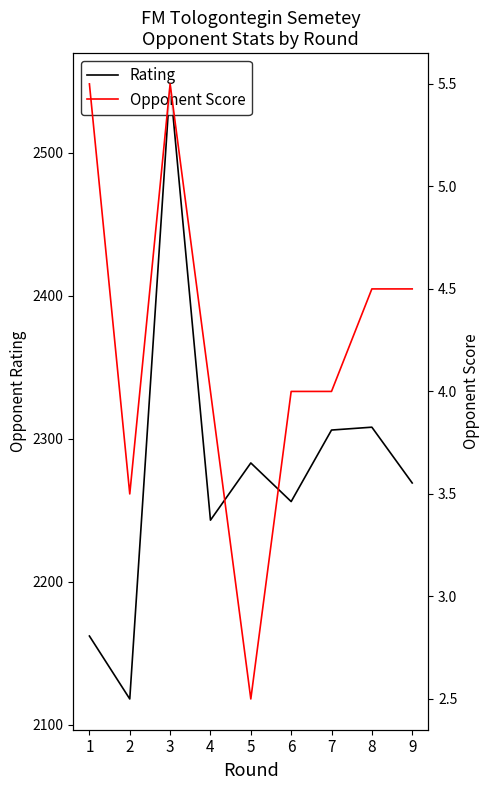

Rank the series by their average value, from highest to lowest.

Rating, Opponent Score